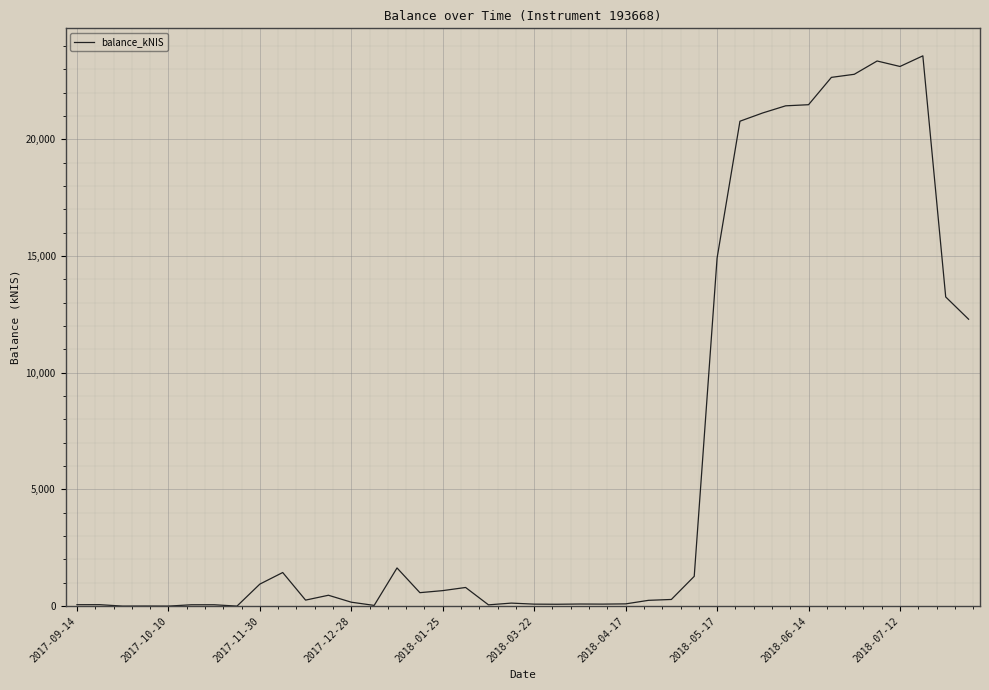

What is the maximum value shown in the chart?

23583.9